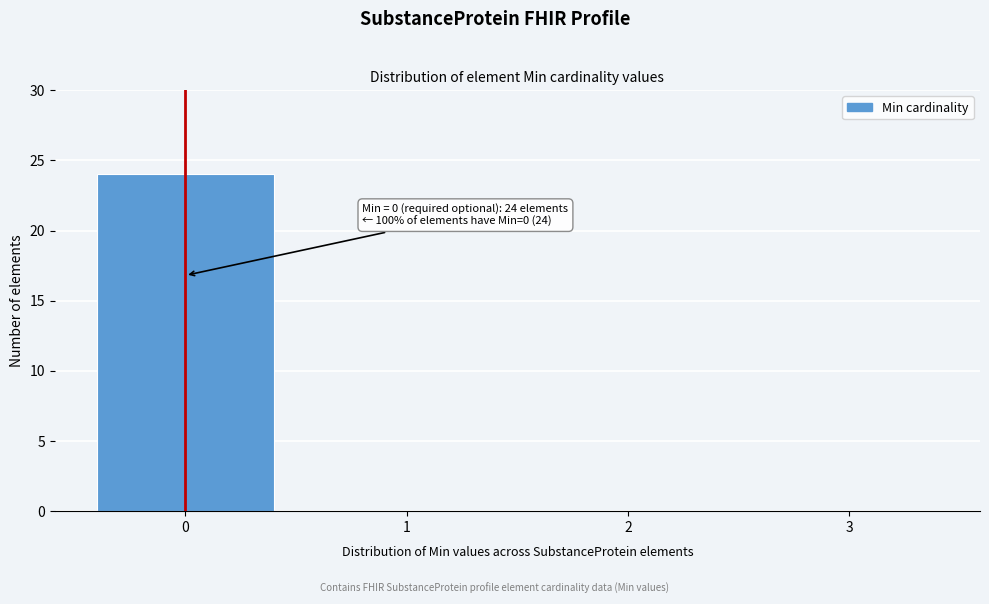

Reading left to right, list all the values displayed in this chart.

0=24	1=0	2=0	3=0